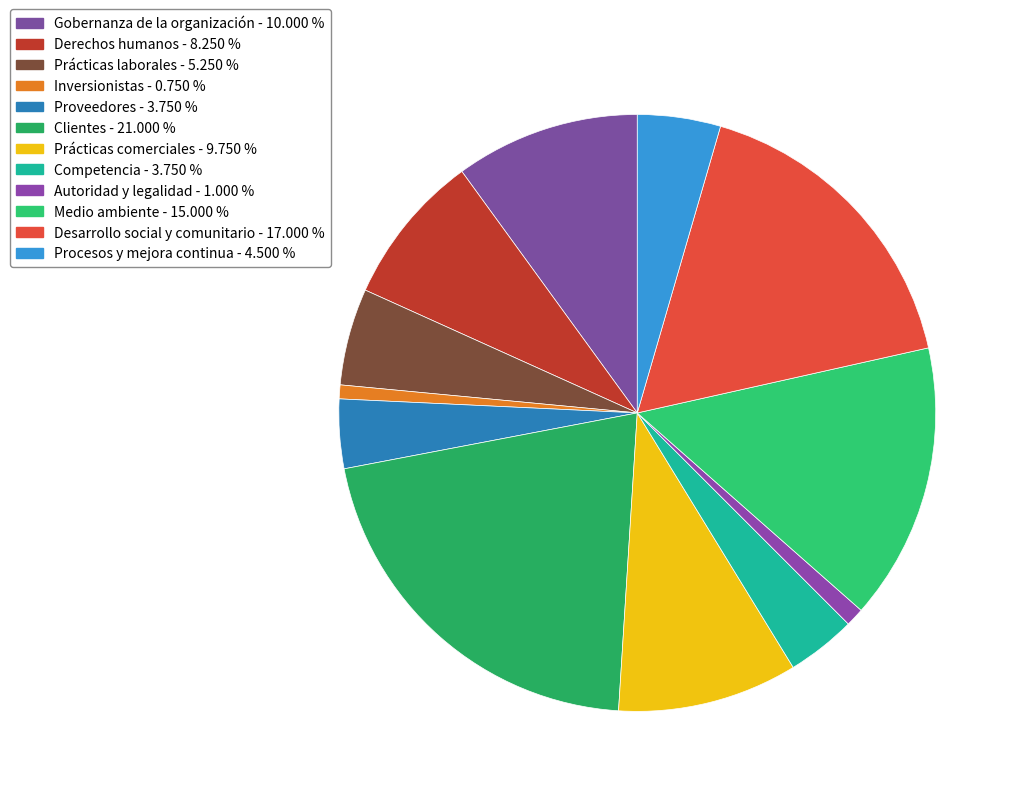

Does Desarrollo social y comunitario account for over 50% of the chart?

No